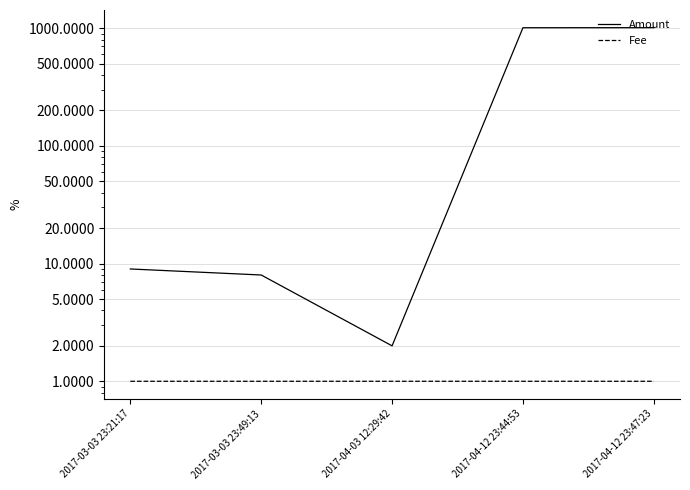

The value of Fee at 2017-04-12 23:44:53 is 1.6. True or false?

False